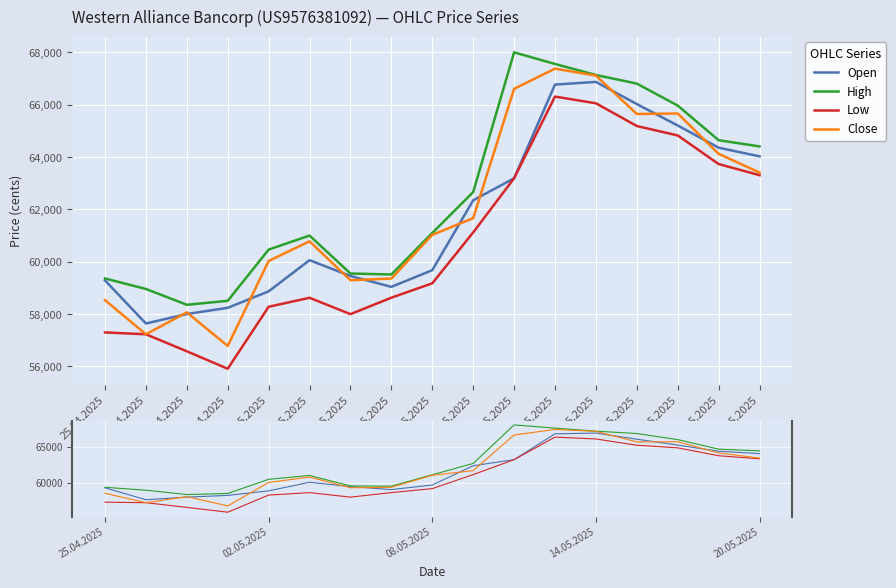

What is the difference between the highest and lowest values at 16.05.2025?

1141